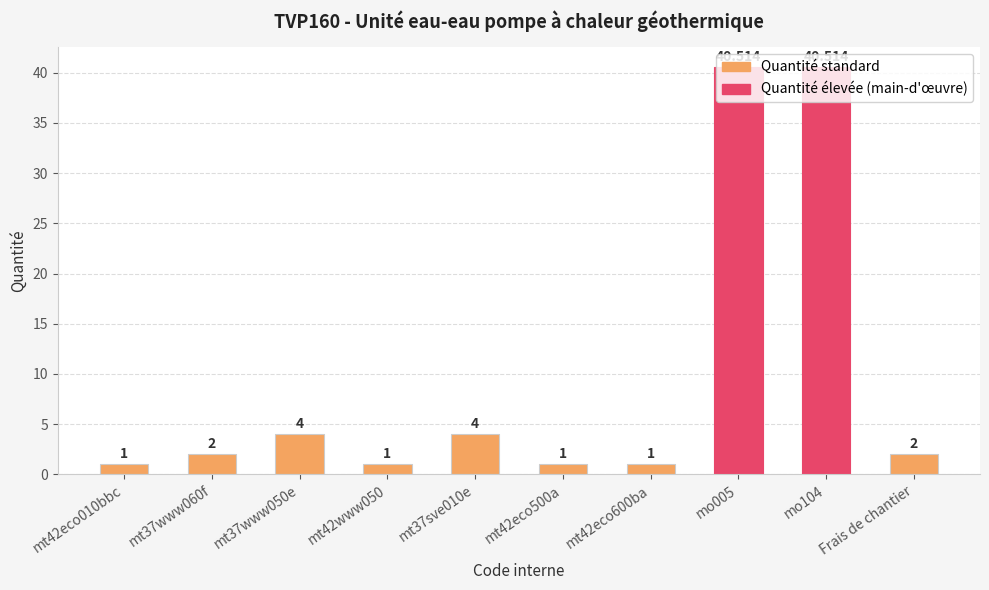

True or false: the data shows 1.8 at mt42www050.

False